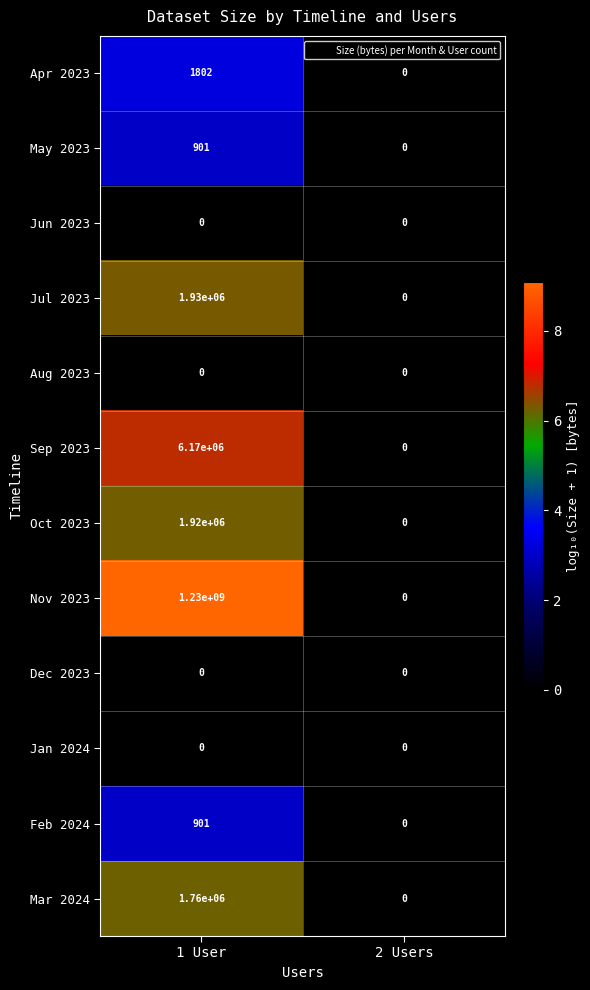

Which category has the highest value across all series?

1 User